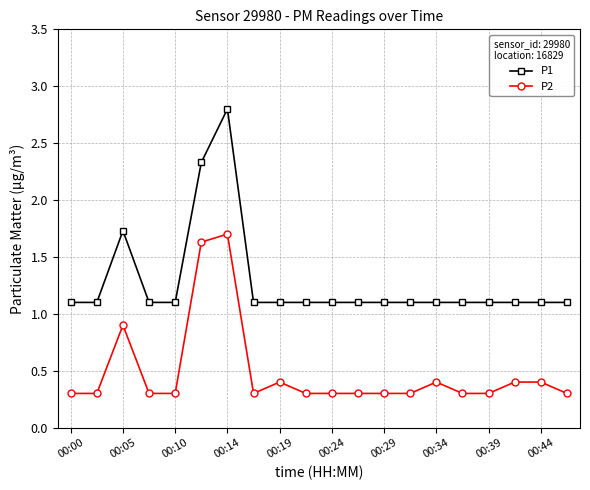

True or false: P2 has more than 2 interior local peaks.

True